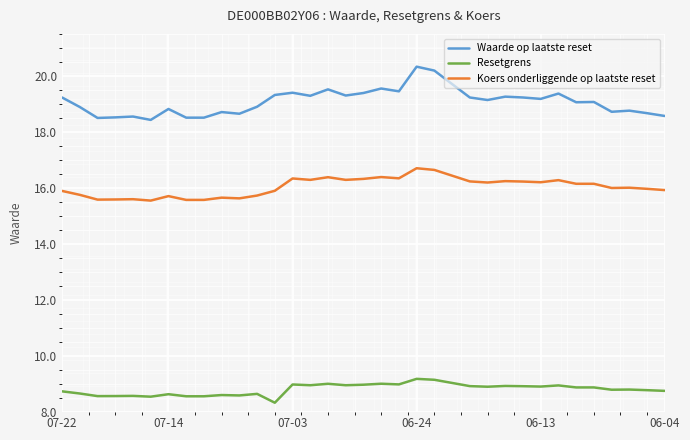

True or false: Waarde op laatste reset and Koers onderliggende op laatste reset cross at least once.

False